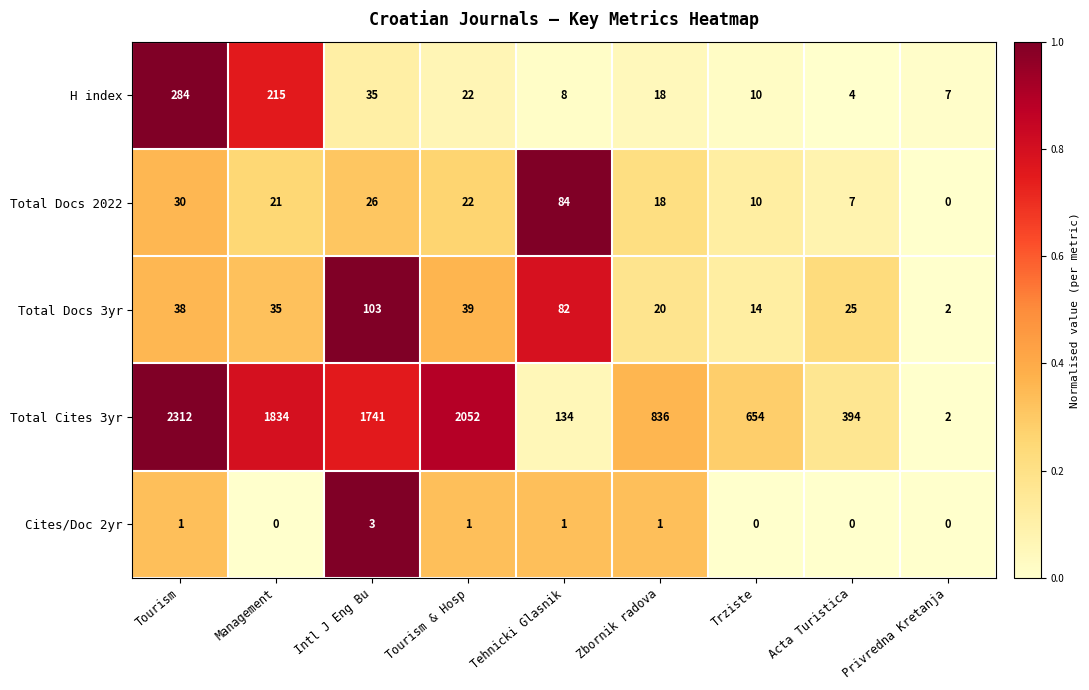

Is it true that Total Docs 3yr equals 82 at Tehnicki Glasnik?

True